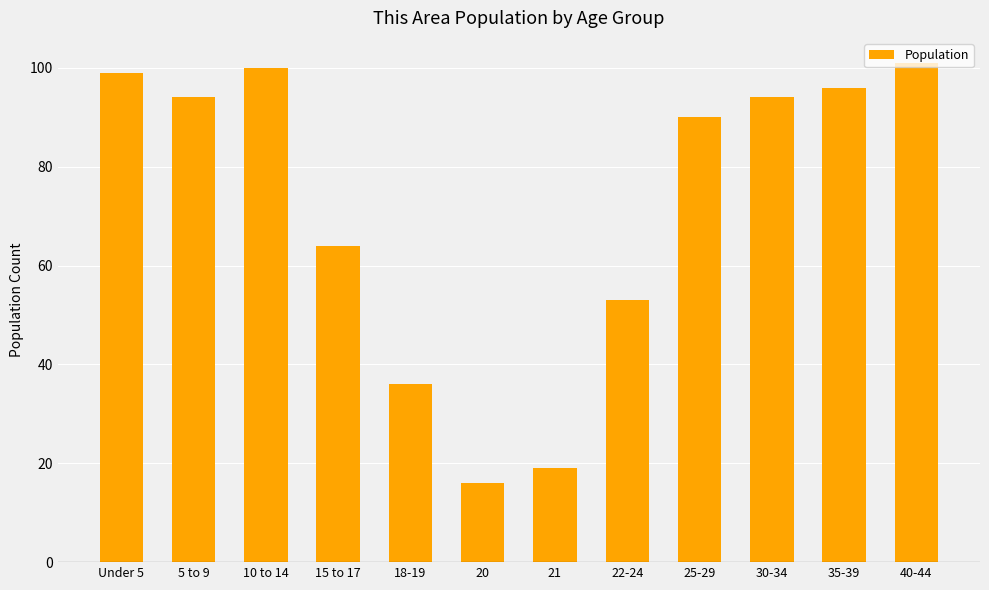

How many bars are there in total?

12